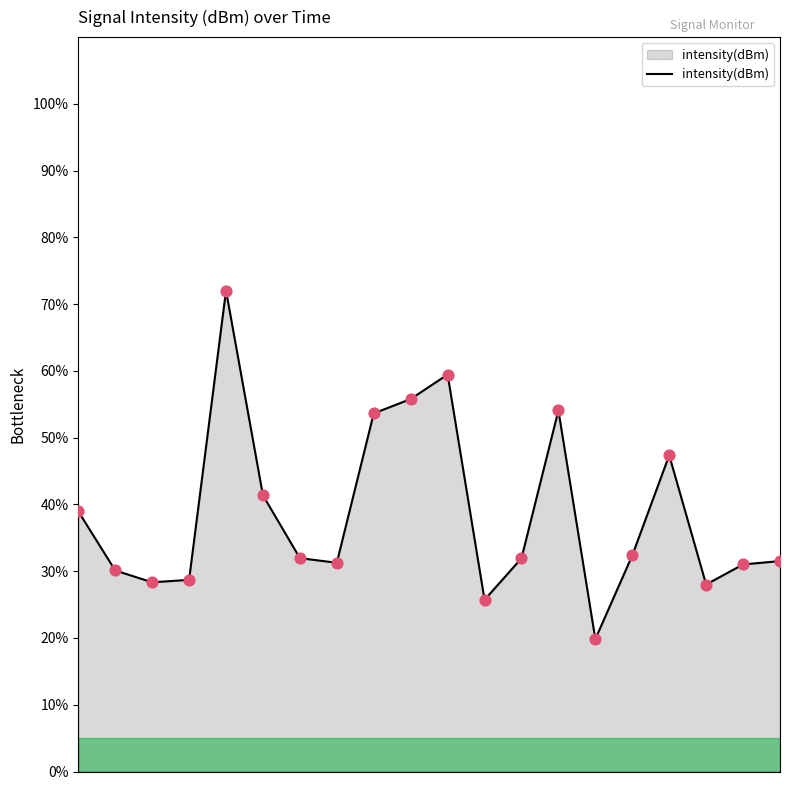

What is the smallest value displayed?

19.8